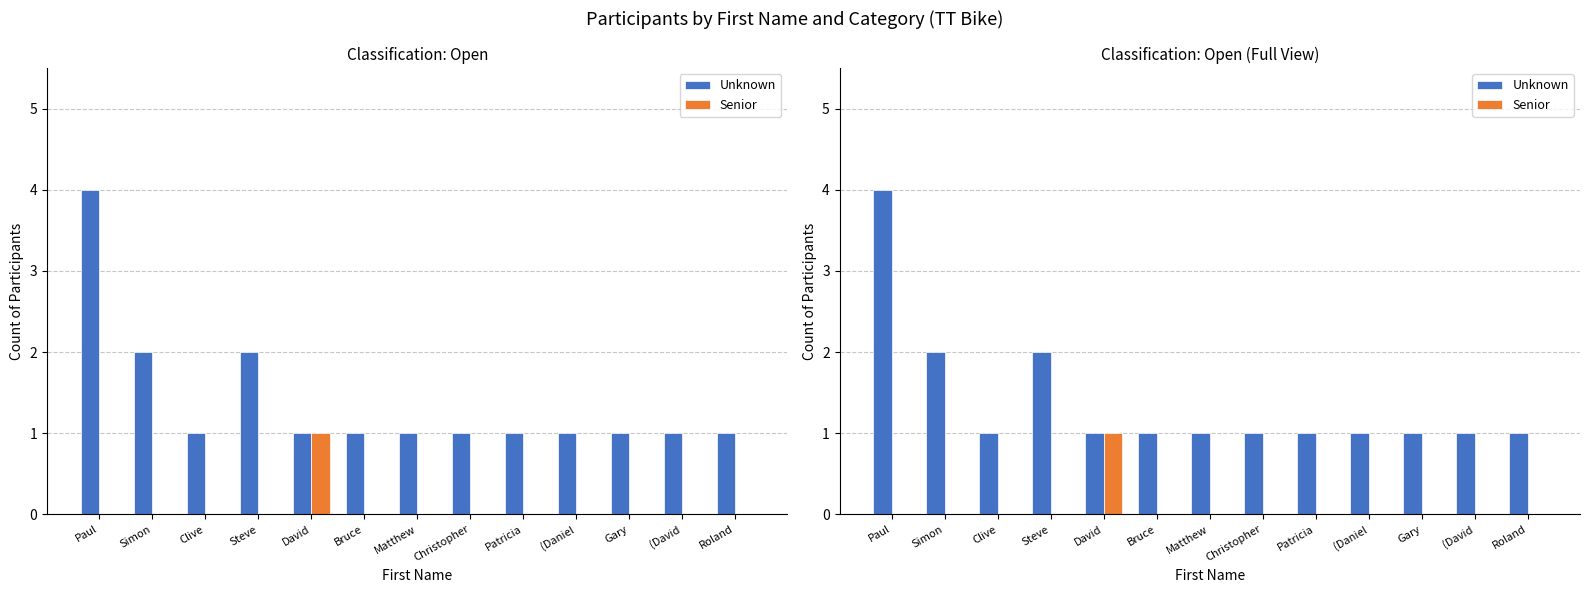

Reading left to right, transcribe all the data shown in this chart.

Unknown: Paul=4	Simon=2	Clive=1	Steve=2	David=1	Bruce=1	Matthew=1	Christopher=1	Patricia=1	(Daniel=1	Gary=1	(David=1	Roland=1
Senior: Paul=0	Simon=0	Clive=0	Steve=0	David=1	Bruce=0	Matthew=0	Christopher=0	Patricia=0	(Daniel=0	Gary=0	(David=0	Roland=0